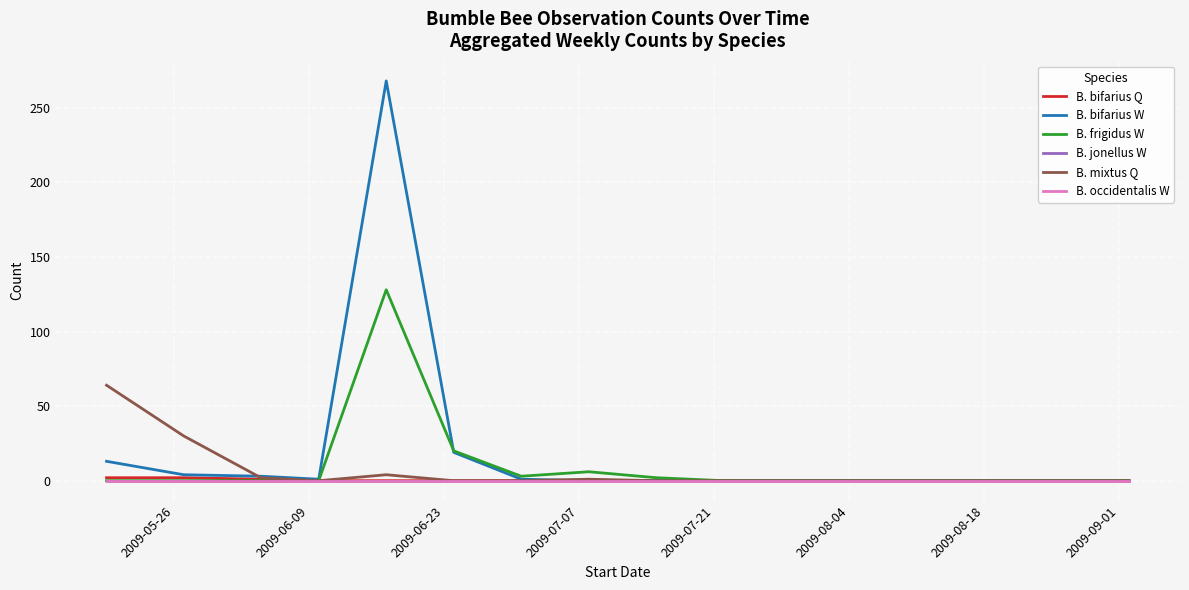

Does the chart display data point markers on the line(s)?

No